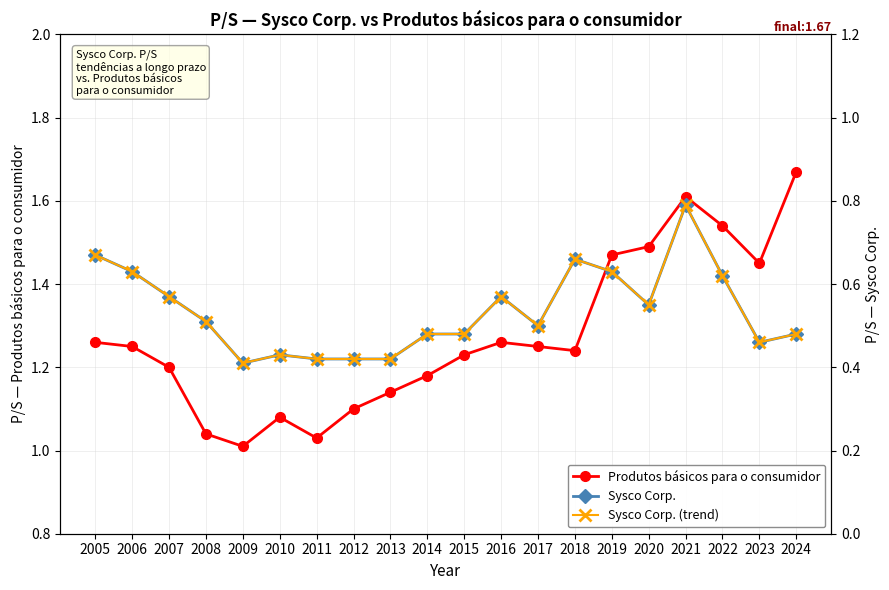

How many Sysco Corp. (trend) values are between 0 and 1?

20